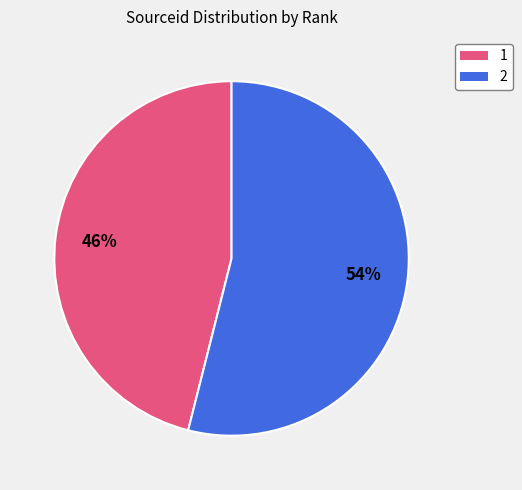

What percentage is the 2 slice, to the nearest percent?

54%